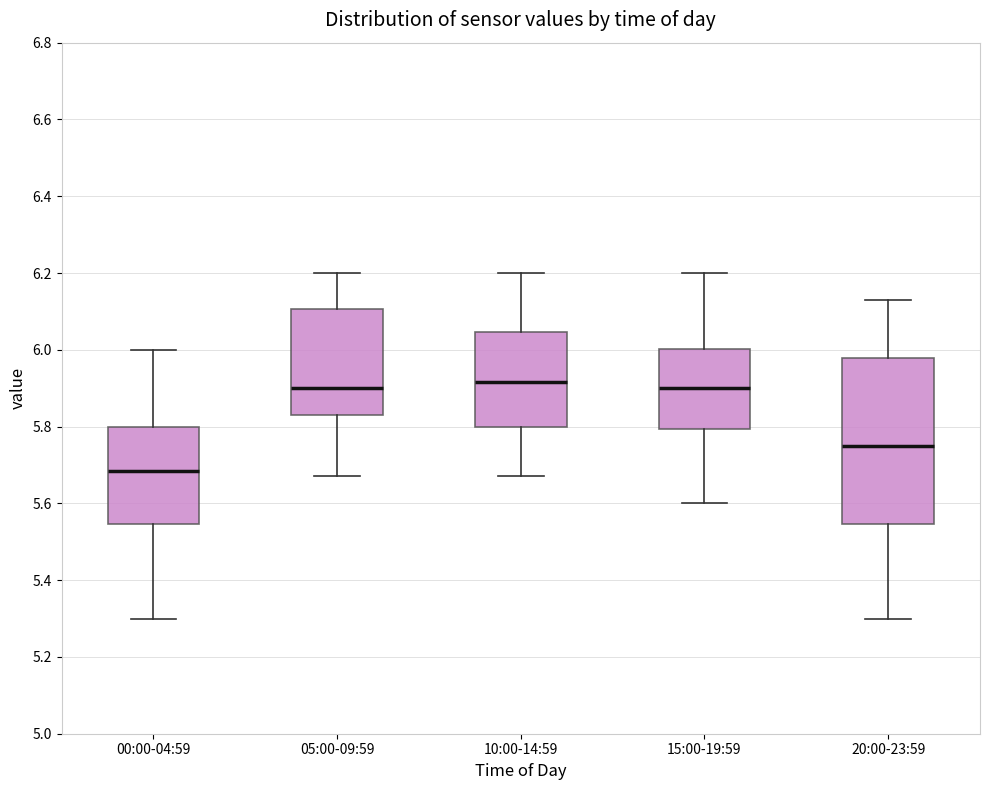

Which box has the lowest median line?

00:00-04:59